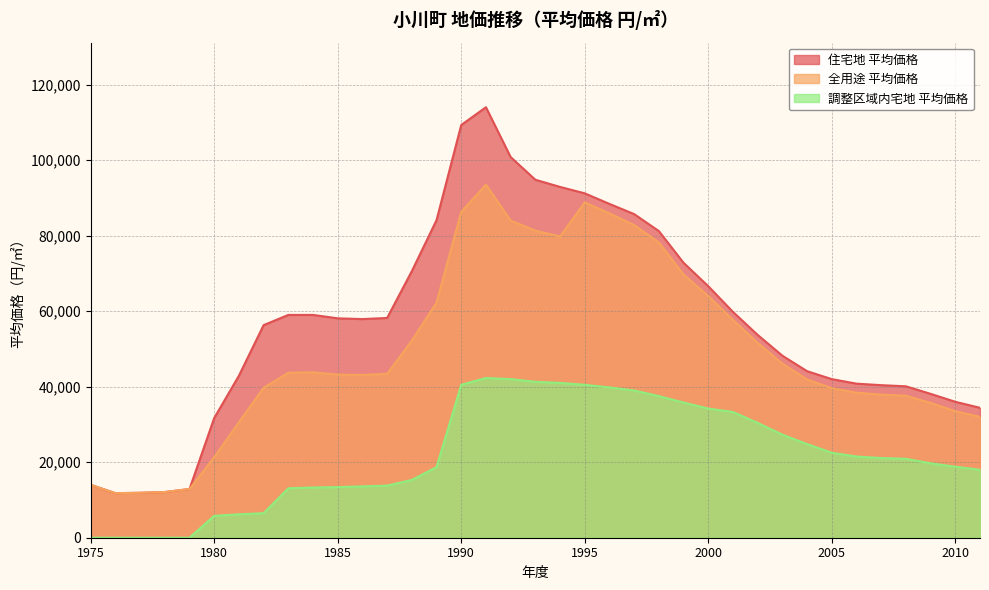

How many interior local peaks does the 住宅地 平均価格 series have?

1